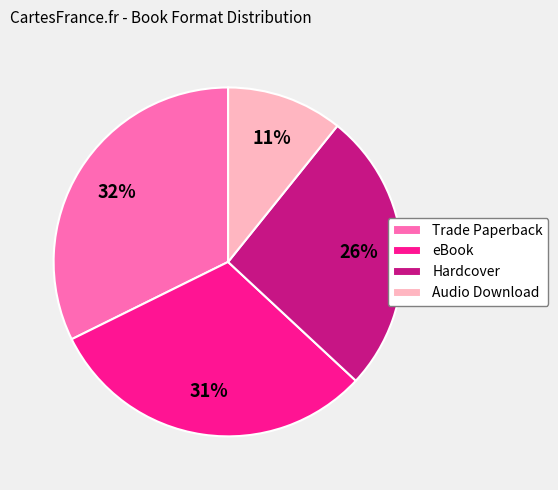

What is the smallest slice in the pie chart?

Audio Download